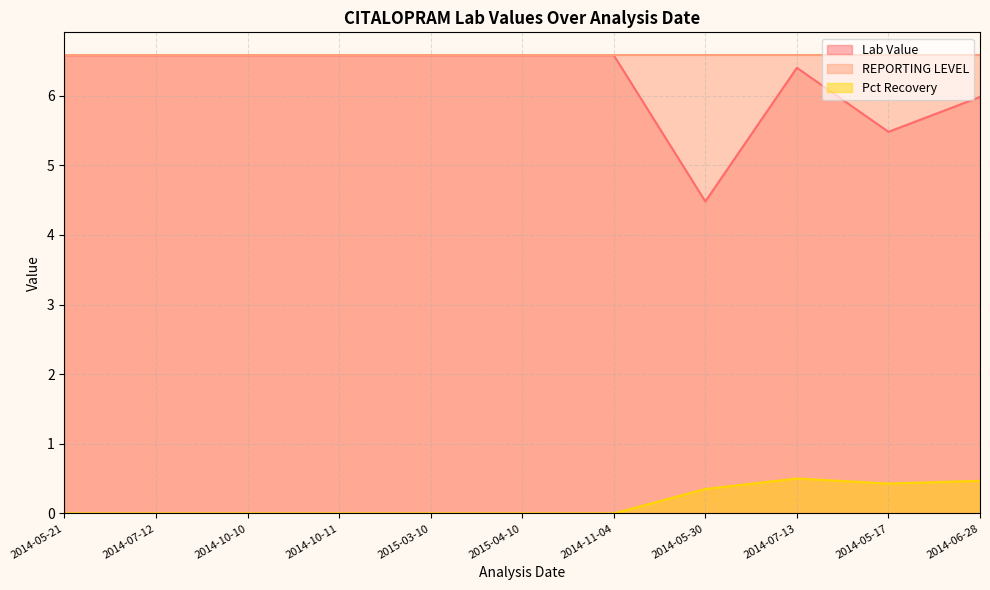

True or false: Lab Value and REPORTING LEVEL cross at least once.

False